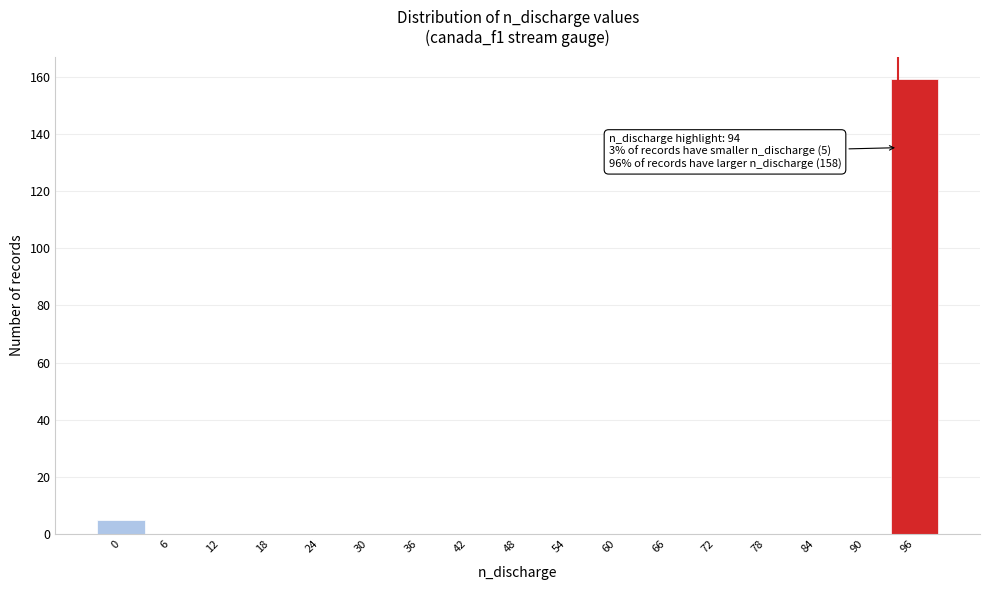

Which range on the x-axis has the tallest bar?

93 to 99